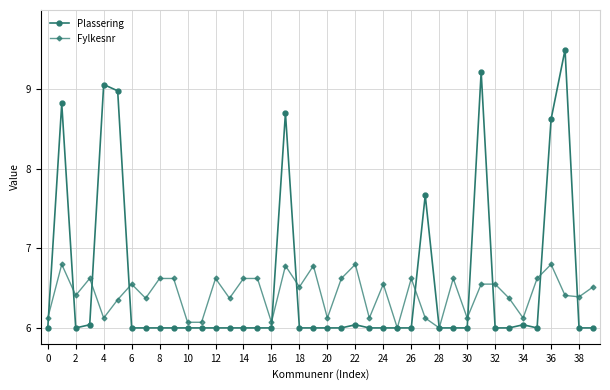

True or false: Plassering has more than 0 interior local peaks.

True